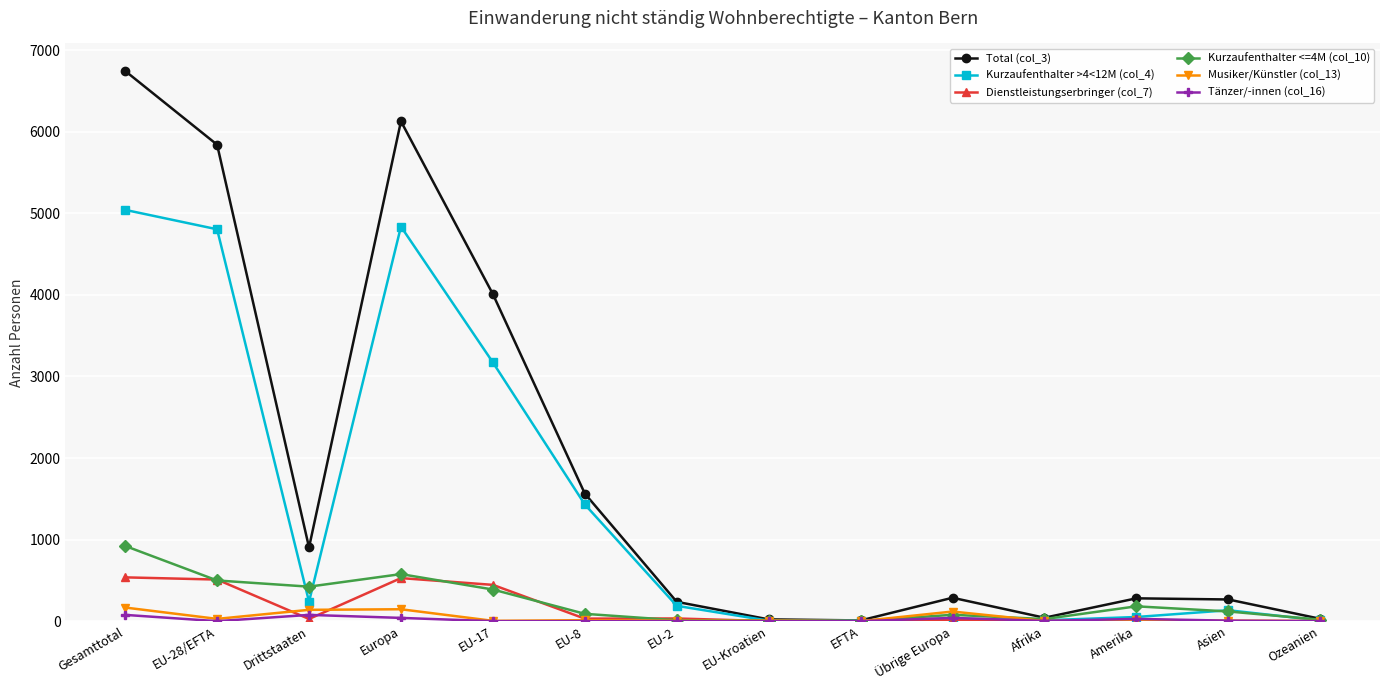

What is the label of the 12th point from the left?

Amerika